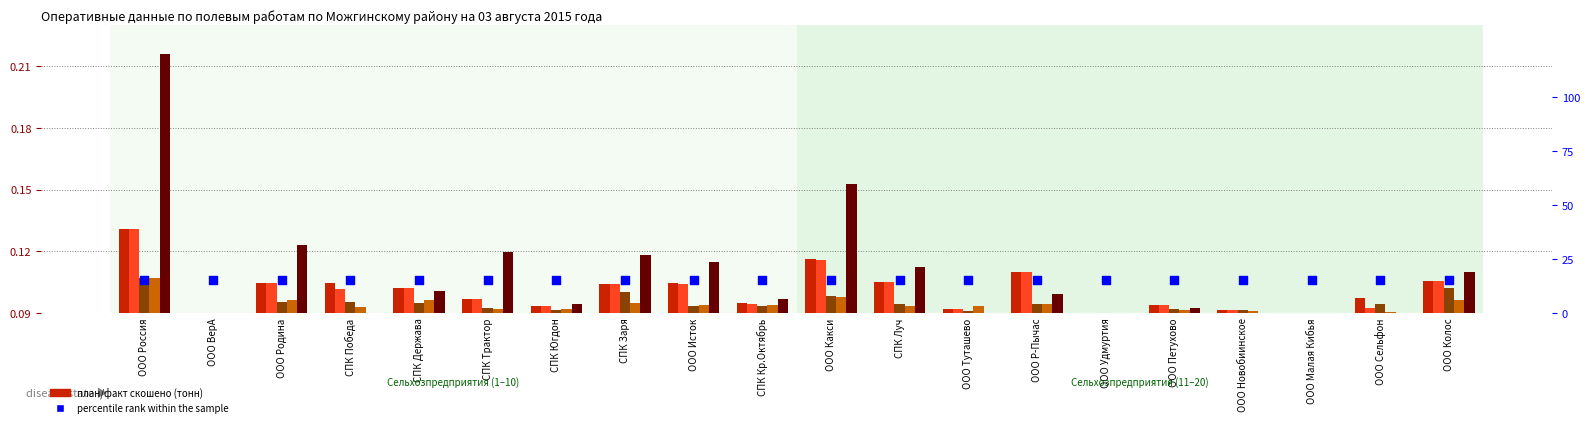

At which category is the sum across all series the highest?

ООО Россия